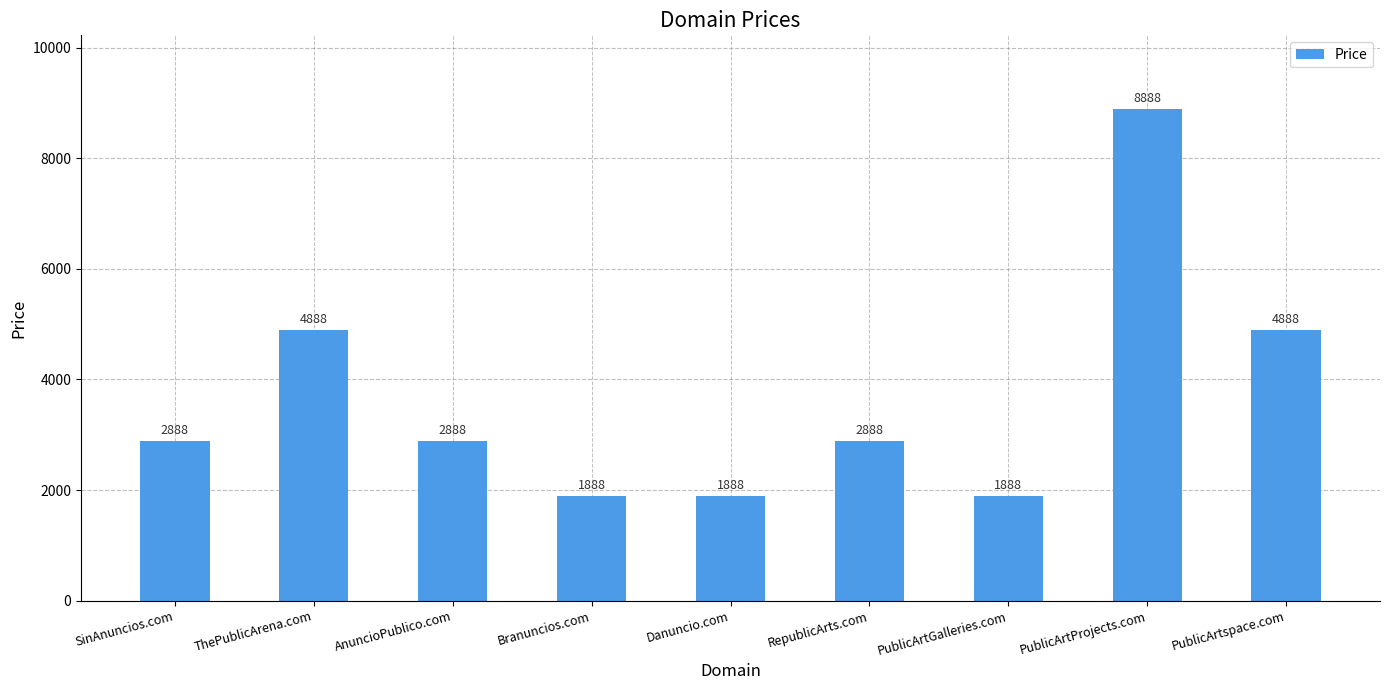

How many values are between 1888 and 4888?

8